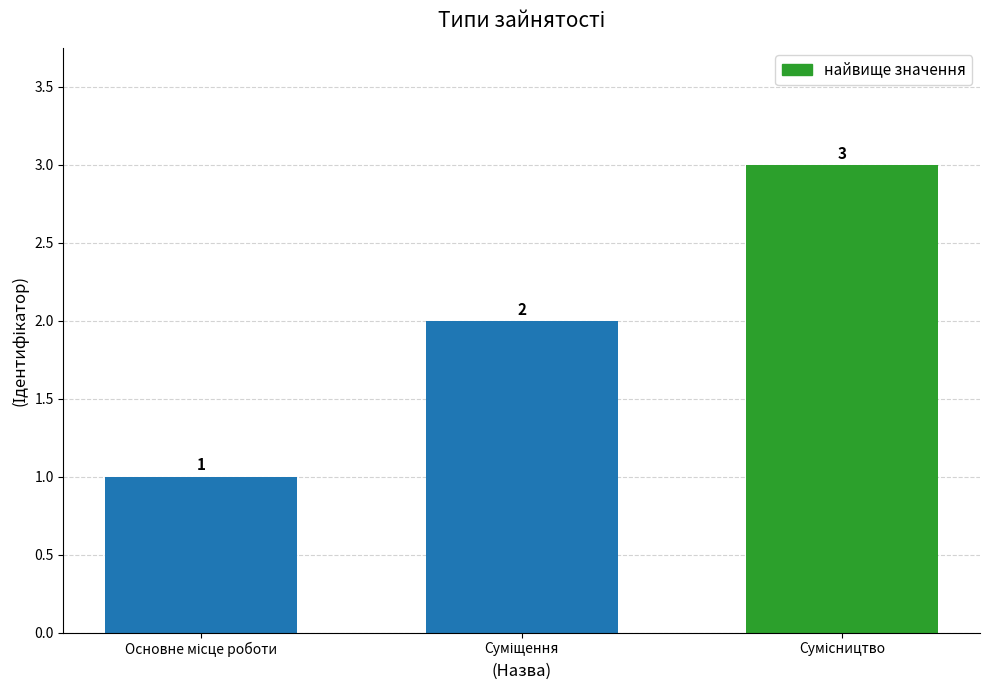

How many values are between 1 and 3?

3